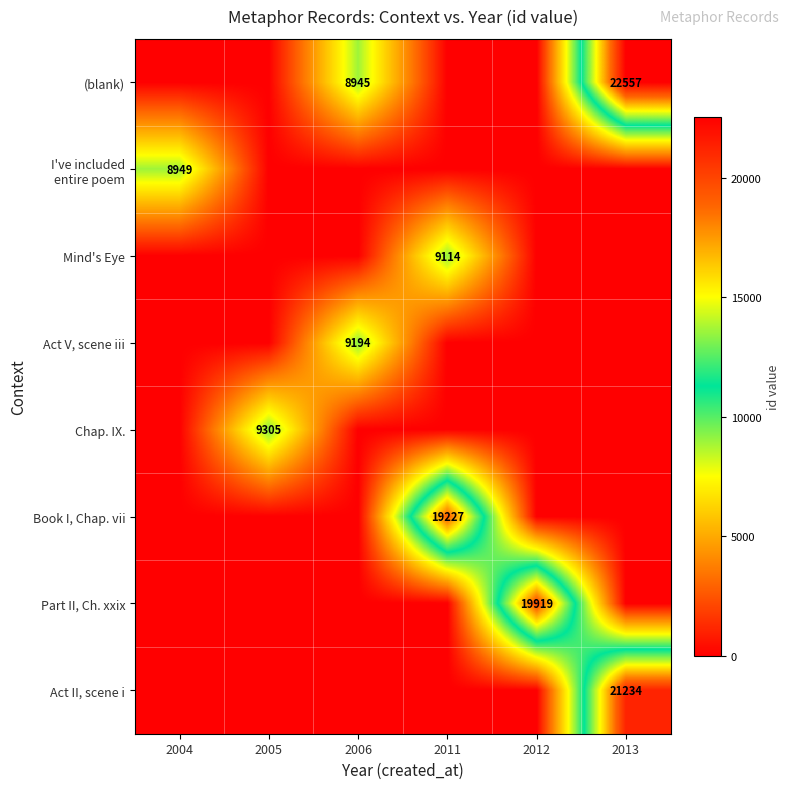

True or false: Act II, scene i has a value of 13719 at 2013.

False